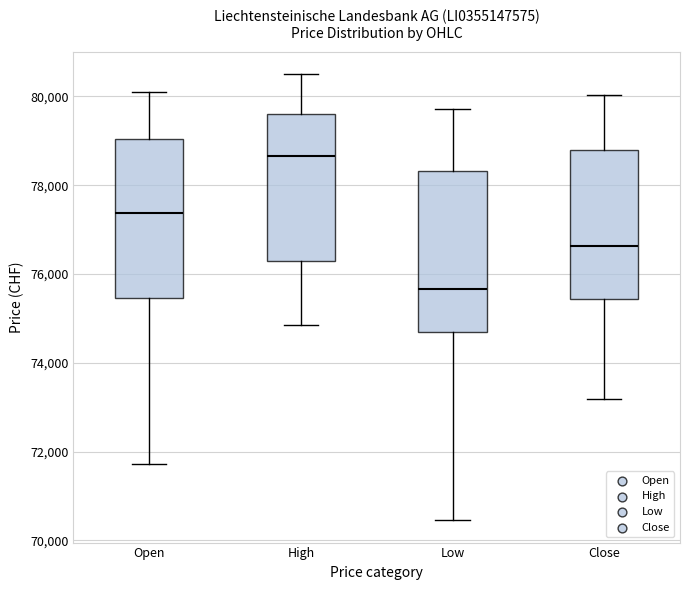

Where is the upper edge of the box for Low on the y-axis? The values are not printed on the chart, so give them approximately, as read against the axis.

78400